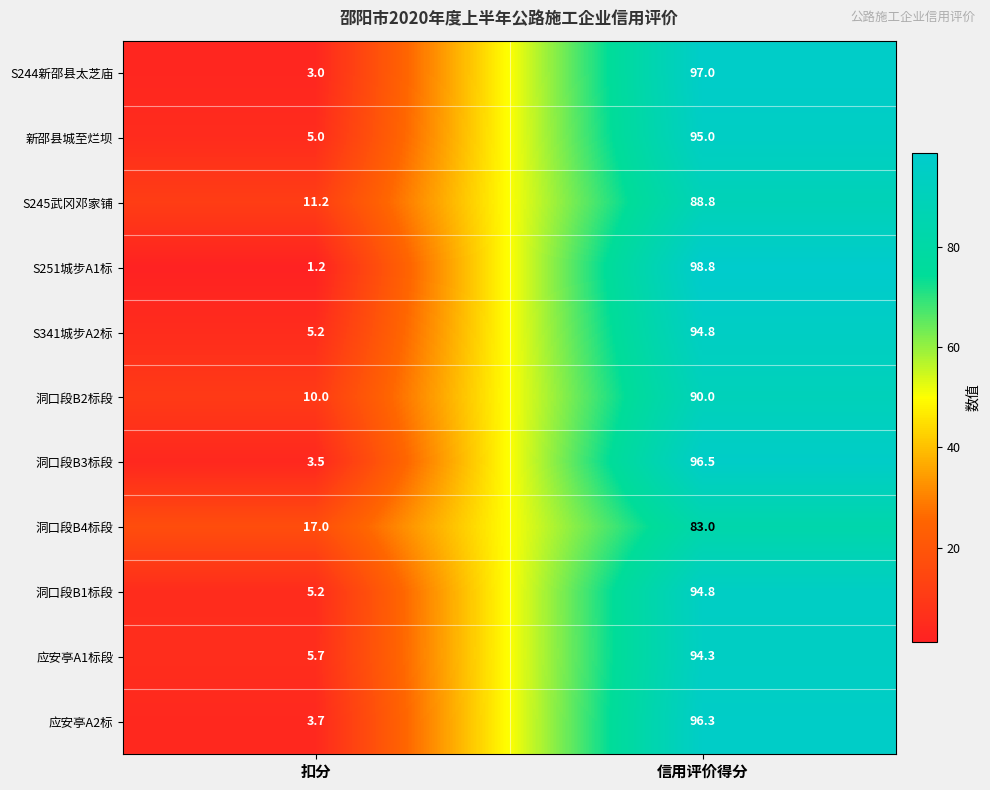

What is the difference between the highest and lowest values at 扣分?

15.8